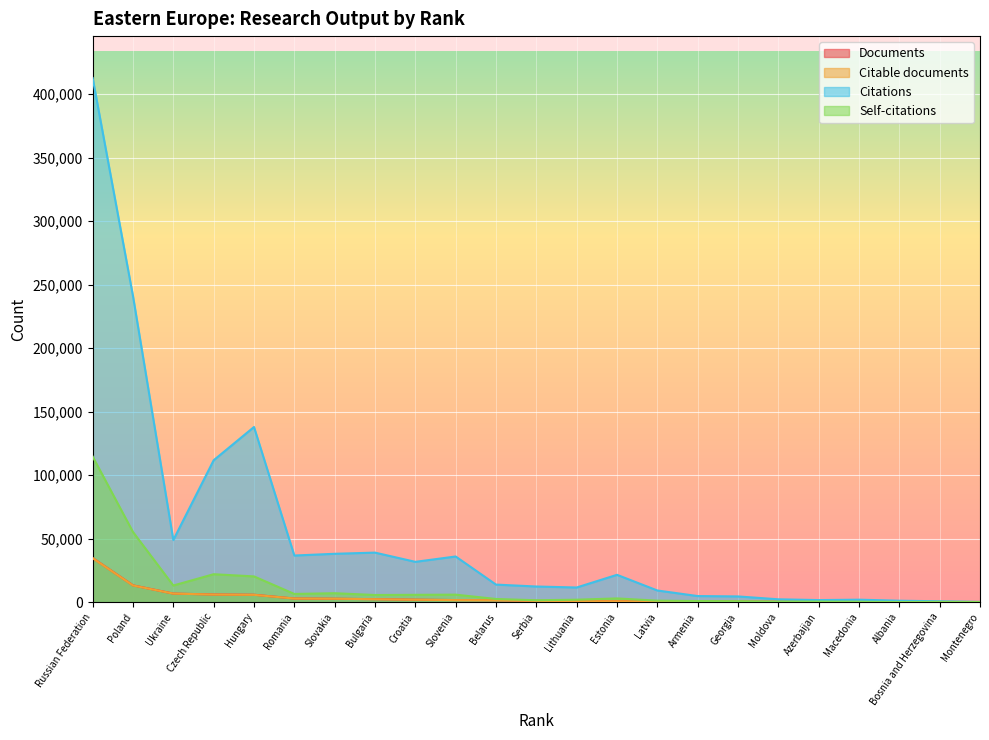

The Citations series shows 166018 at Czech Republic. True or false?

False